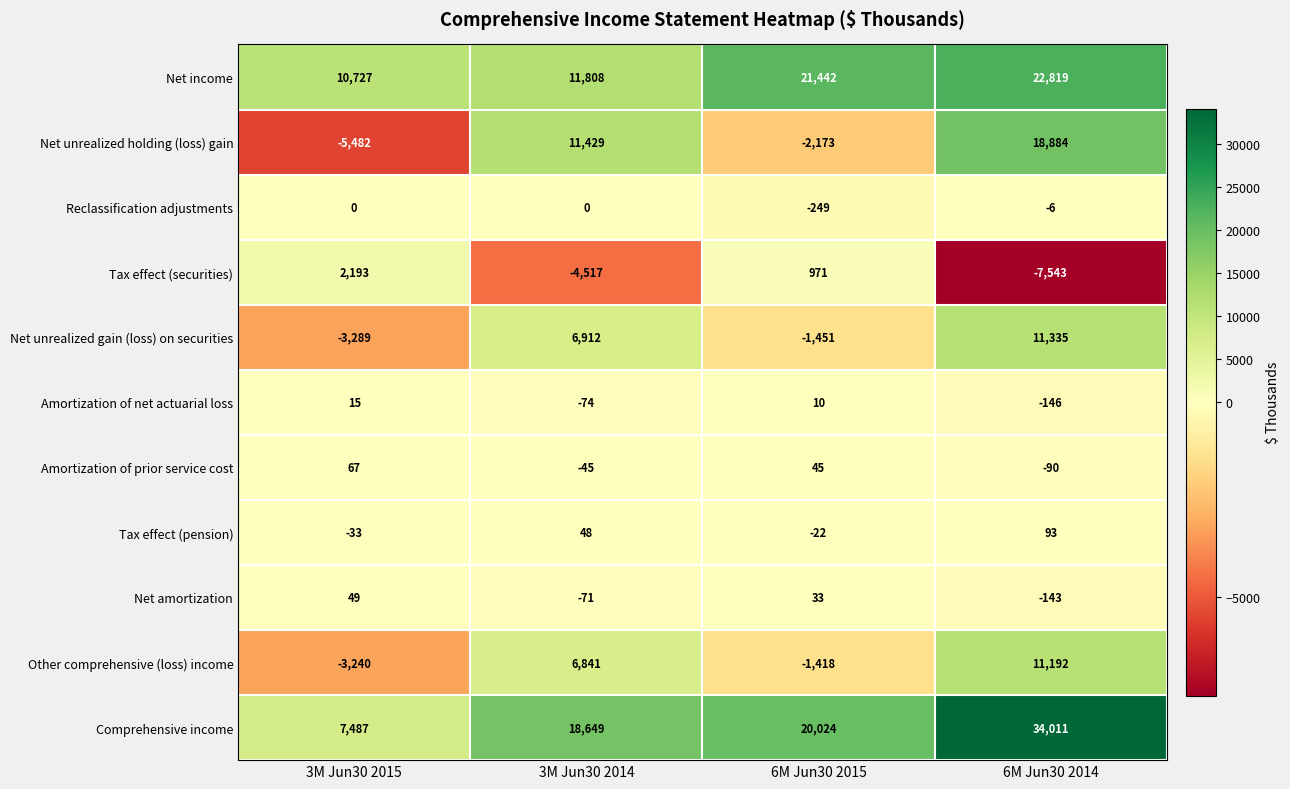

Read the Tax effect (pension) value at 6M Jun30 2015, to the nearest 5.

-20